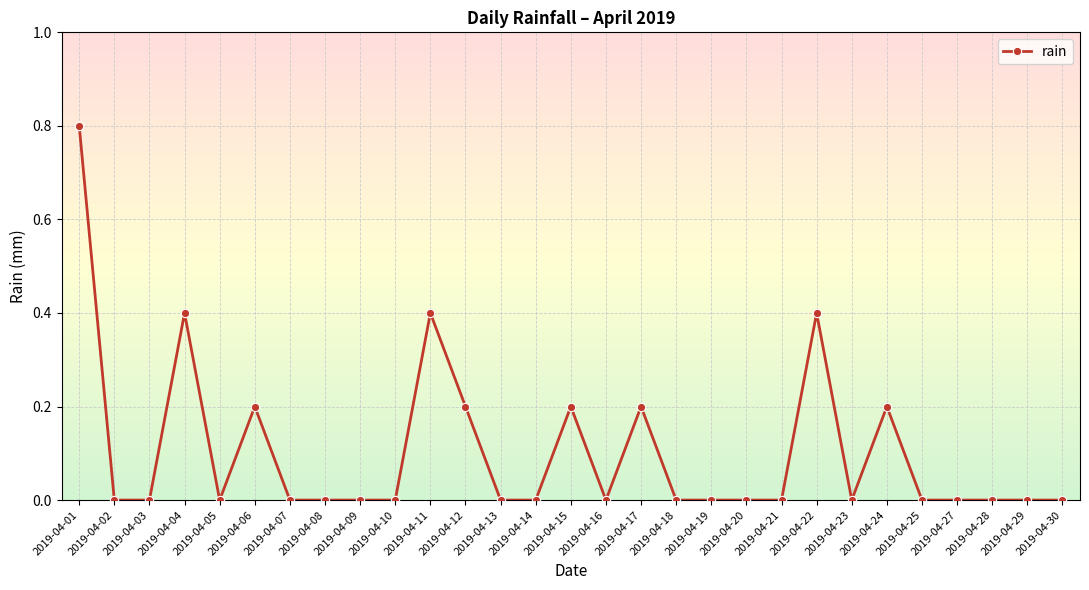

How many lines are shown in the chart?

1